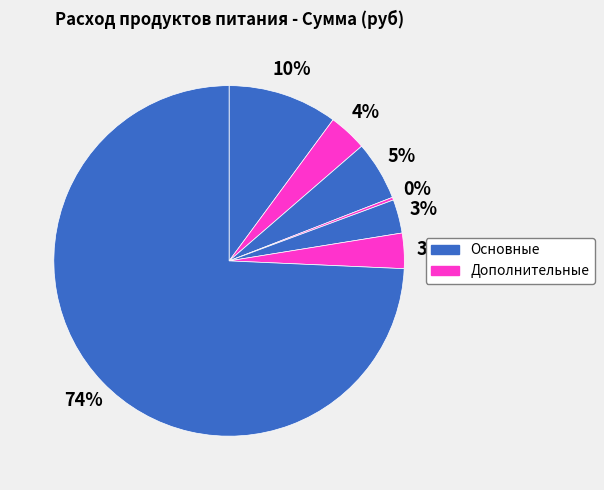

Count the number of slices in the pie.

7